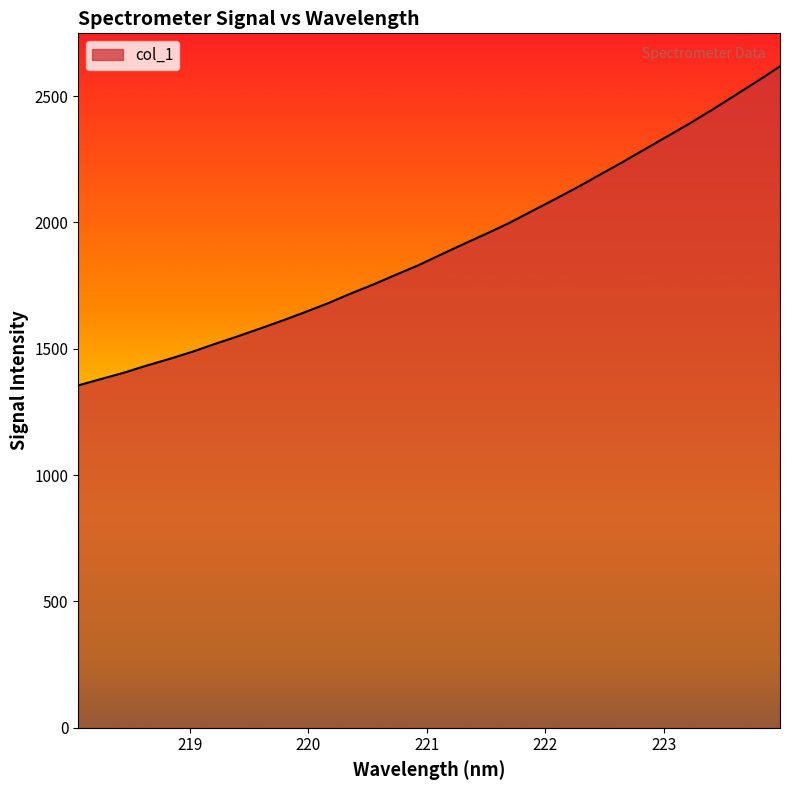

What is the maximum value shown in the chart?

2617.5